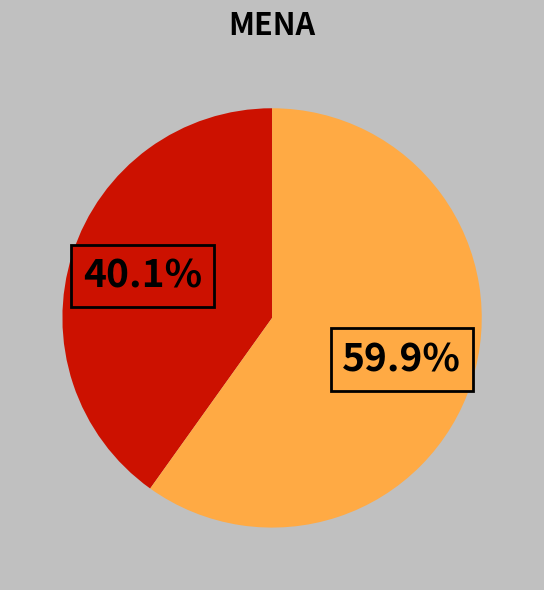

Does any single category account for the majority?

Yes